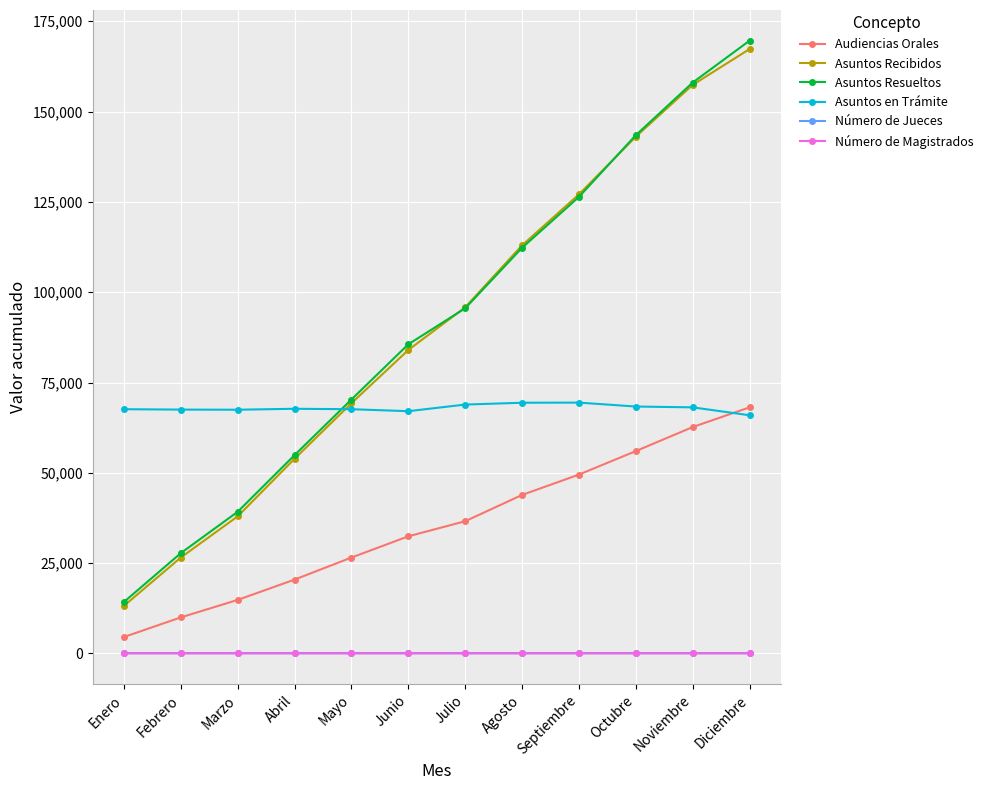

True or false: Asuntos Resueltos has more than 2 points higher than both neighbors.

False